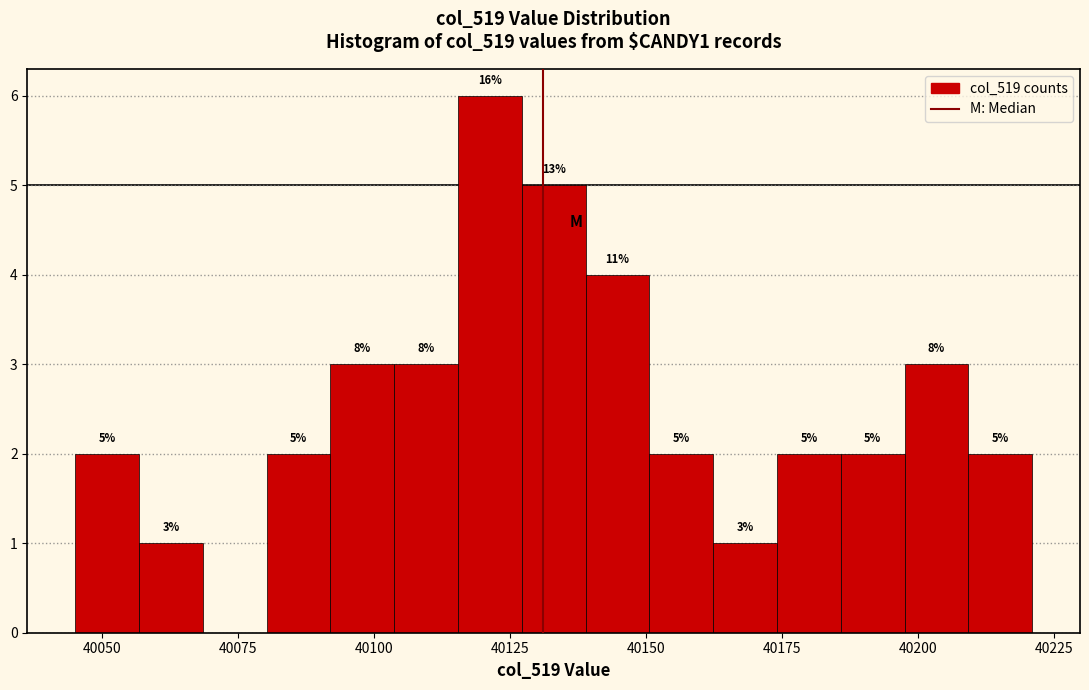

Around what value on the x-axis is the tallest bar? Give the approximate position of its centre, as read against the axis.

40120